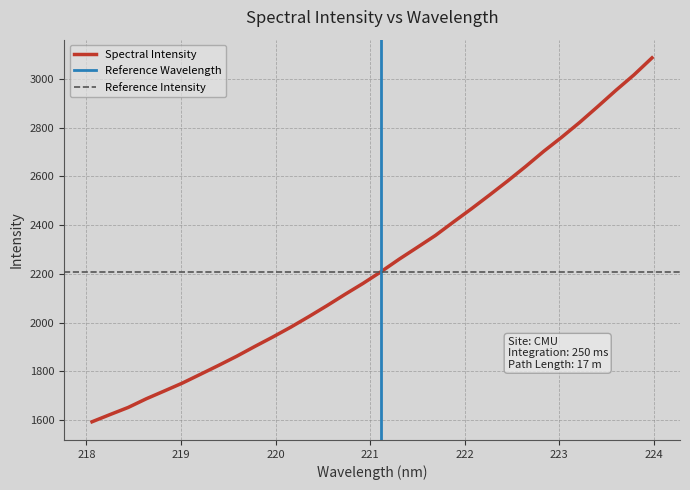

Which label corresponds to the largest value in the chart?

223.9802